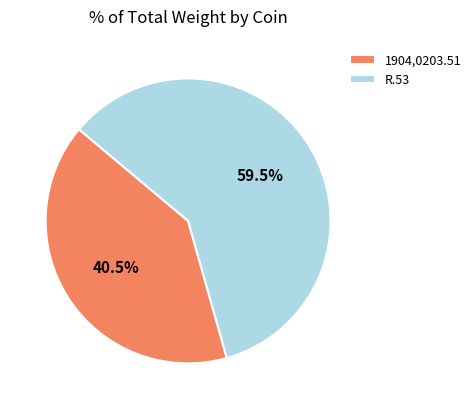

Rank the categories by value from lowest to highest.

1904,0203.51, R.53